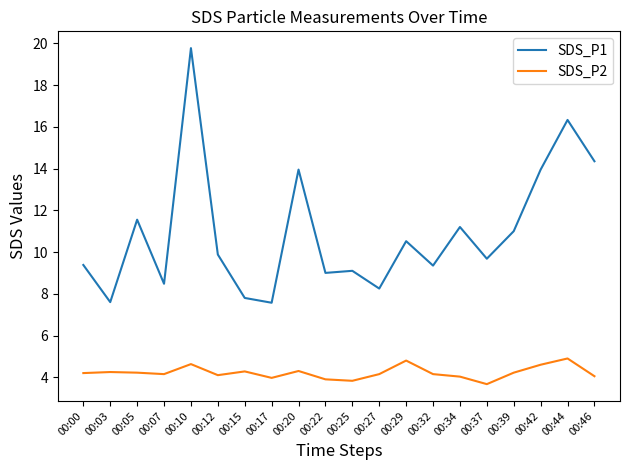

What are all the series names shown in the legend?

SDS_P1, SDS_P2